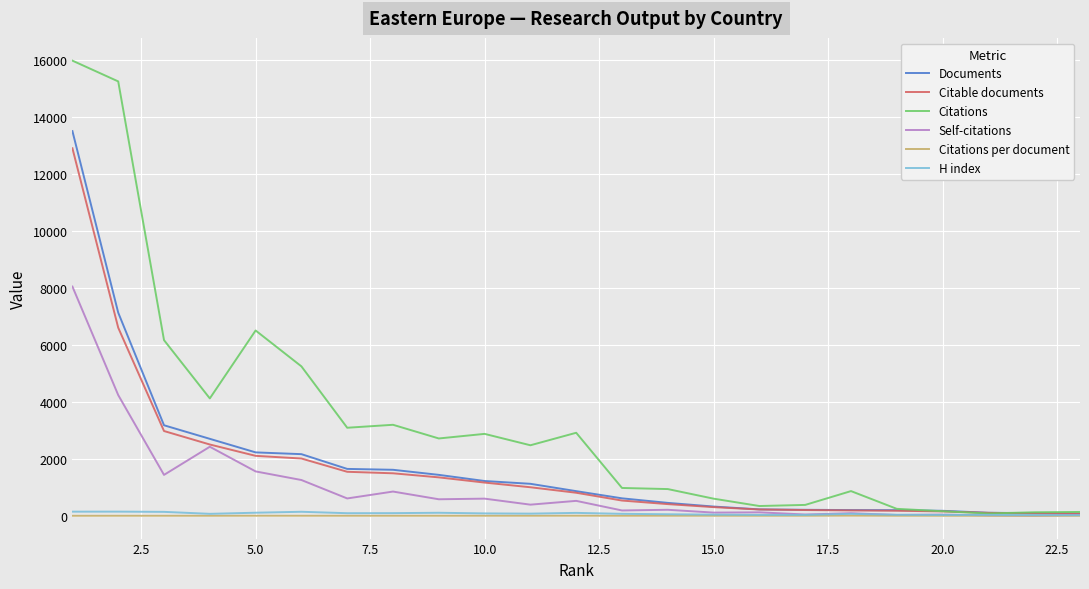

What are all the series names shown in the legend?

Documents, Citable documents, Citations, Self-citations, Citations per document, H index